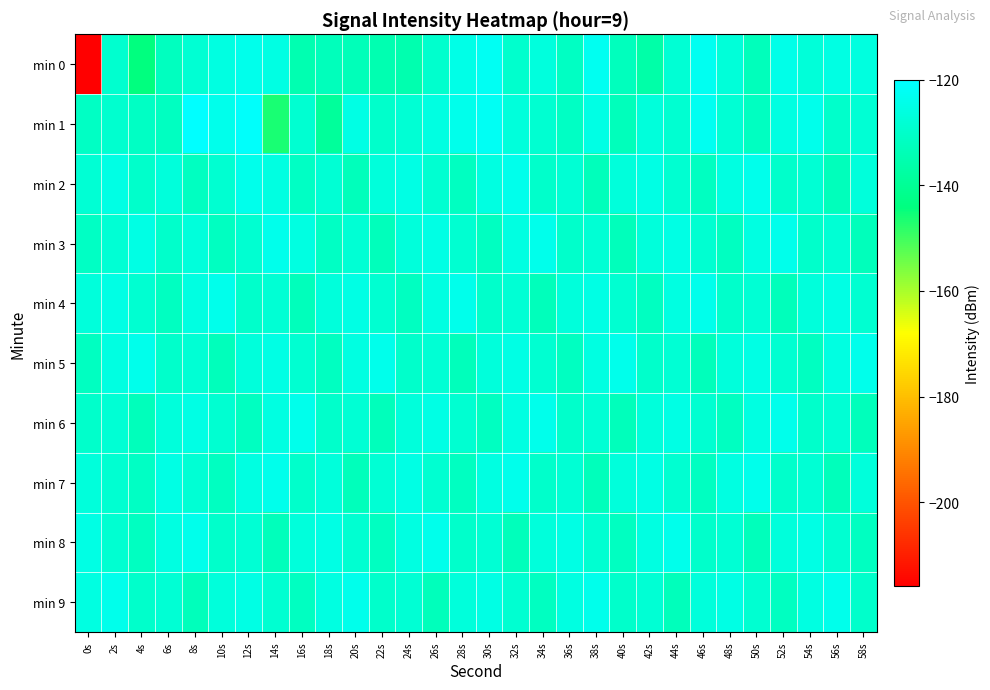

Reading left to right, what are all the values shown in this chart?

min 0: 0s=-215.9	2s=-129.2	4s=-144.4	6s=-132.2	8s=-128.4	10s=-125.9	12s=-123.9	14s=-125.5	16s=-134.7	18s=-133.1	20s=-133.5	22s=-134.9	24s=-135.1	26s=-129.5	28s=-124.5	30s=-122.5	32s=-129.7	34s=-126.6	36s=-131.5	38s=-122.8	40s=-132.4	42s=-136.3	44s=-128.1	46s=-122.7	48s=-127.2	50s=-132.8	52s=-124.5	54s=-127.3	56s=-125.4	58s=-126.0
min 1: 0s=-131.0	2s=-129.4	4s=-130.9	6s=-131.9	8s=-120.2	10s=-123.8	12s=-120.8	14s=-146.6	16s=-128.9	18s=-138.9	20s=-125.0	22s=-130.0	24s=-128.0	26s=-126.0	28s=-124.0	30s=-122.0	32s=-127.0	34s=-129.0	36s=-131.0	38s=-125.0	40s=-133.0	42s=-127.0	44s=-129.0	46s=-123.0	48s=-128.0	50s=-132.0	52s=-126.0	54s=-124.0	56s=-130.0	58s=-128.0
min 2: 0s=-128.0	2s=-125.0	4s=-130.0	6s=-127.0	8s=-132.0	10s=-129.0	12s=-124.0	14s=-126.0	16s=-131.0	18s=-128.0	20s=-133.0	22s=-127.0	24s=-125.0	26s=-129.0	28s=-132.0	30s=-126.0	32s=-124.0	34s=-130.0	36s=-128.0	38s=-133.0	40s=-127.0	42s=-125.0	44s=-129.0	46s=-132.0	48s=-126.0	50s=-124.0	52s=-130.0	54s=-128.0	56s=-133.0	58s=-127.0
min 3: 0s=-131.0	2s=-128.0	4s=-125.0	6s=-130.0	8s=-127.0	10s=-132.0	12s=-129.0	14s=-124.0	16s=-126.0	18s=-131.0	20s=-128.0	22s=-133.0	24s=-127.0	26s=-125.0	28s=-129.0	30s=-132.0	32s=-126.0	34s=-124.0	36s=-130.0	38s=-128.0	40s=-133.0	42s=-127.0	44s=-125.0	46s=-129.0	48s=-132.0	50s=-126.0	52s=-124.0	54s=-130.0	56s=-128.0	58s=-133.0
min 4: 0s=-127.0	2s=-125.0	4s=-129.0	6s=-132.0	8s=-126.0	10s=-124.0	12s=-130.0	14s=-128.0	16s=-133.0	18s=-127.0	20s=-125.0	22s=-129.0	24s=-132.0	26s=-126.0	28s=-124.0	30s=-130.0	32s=-128.0	34s=-133.0	36s=-127.0	38s=-125.0	40s=-129.0	42s=-132.0	44s=-126.0	46s=-124.0	48s=-130.0	50s=-128.0	52s=-133.0	54s=-127.0	56s=-125.0	58s=-129.0
min 5: 0s=-132.0	2s=-126.0	4s=-124.0	6s=-130.0	8s=-128.0	10s=-133.0	12s=-127.0	14s=-125.0	16s=-129.0	18s=-132.0	20s=-126.0	22s=-124.0	24s=-130.0	26s=-128.0	28s=-133.0	30s=-127.0	32s=-125.0	34s=-129.0	36s=-132.0	38s=-126.0	40s=-124.0	42s=-130.0	44s=-128.0	46s=-133.0	48s=-127.0	50s=-125.0	52s=-129.0	54s=-132.0	56s=-126.0	58s=-124.0
min 6: 0s=-130.0	2s=-128.0	4s=-133.0	6s=-127.0	8s=-125.0	10s=-129.0	12s=-132.0	14s=-126.0	16s=-124.0	18s=-130.0	20s=-128.0	22s=-133.0	24s=-127.0	26s=-125.0	28s=-129.0	30s=-132.0	32s=-126.0	34s=-124.0	36s=-130.0	38s=-128.0	40s=-133.0	42s=-127.0	44s=-125.0	46s=-129.0	48s=-132.0	50s=-126.0	52s=-124.0	54s=-130.0	56s=-128.0	58s=-133.0
min 7: 0s=-127.0	2s=-129.0	4s=-131.0	6s=-125.0	8s=-128.0	10s=-132.0	12s=-126.0	14s=-124.0	16s=-130.0	18s=-127.0	20s=-133.0	22s=-128.0	24s=-125.0	26s=-129.0	28s=-132.0	30s=-126.0	32s=-124.0	34s=-130.0	36s=-128.0	38s=-133.0	40s=-127.0	42s=-125.0	44s=-129.0	46s=-132.0	48s=-126.0	50s=-124.0	52s=-130.0	54s=-128.0	56s=-133.0	58s=-127.0
min 8: 0s=-125.0	2s=-129.0	4s=-132.0	6s=-126.0	8s=-124.0	10s=-130.0	12s=-128.0	14s=-133.0	16s=-127.0	18s=-125.0	20s=-129.0	22s=-132.0	24s=-126.0	26s=-124.0	28s=-130.0	30s=-128.0	32s=-133.0	34s=-127.0	36s=-125.0	38s=-129.0	40s=-132.0	42s=-126.0	44s=-124.0	46s=-130.0	48s=-128.0	50s=-133.0	52s=-127.0	54s=-125.0	56s=-129.0	58s=-132.0
min 9: 0s=-126.0	2s=-124.0	4s=-130.0	6s=-128.0	8s=-133.0	10s=-127.0	12s=-125.0	14s=-129.0	16s=-132.0	18s=-126.0	20s=-124.0	22s=-130.0	24s=-128.0	26s=-133.0	28s=-127.0	30s=-125.0	32s=-129.0	34s=-132.0	36s=-126.0	38s=-124.0	40s=-130.0	42s=-128.0	44s=-133.0	46s=-127.0	48s=-125.0	50s=-129.0	52s=-132.0	54s=-126.0	56s=-124.0	58s=-130.0